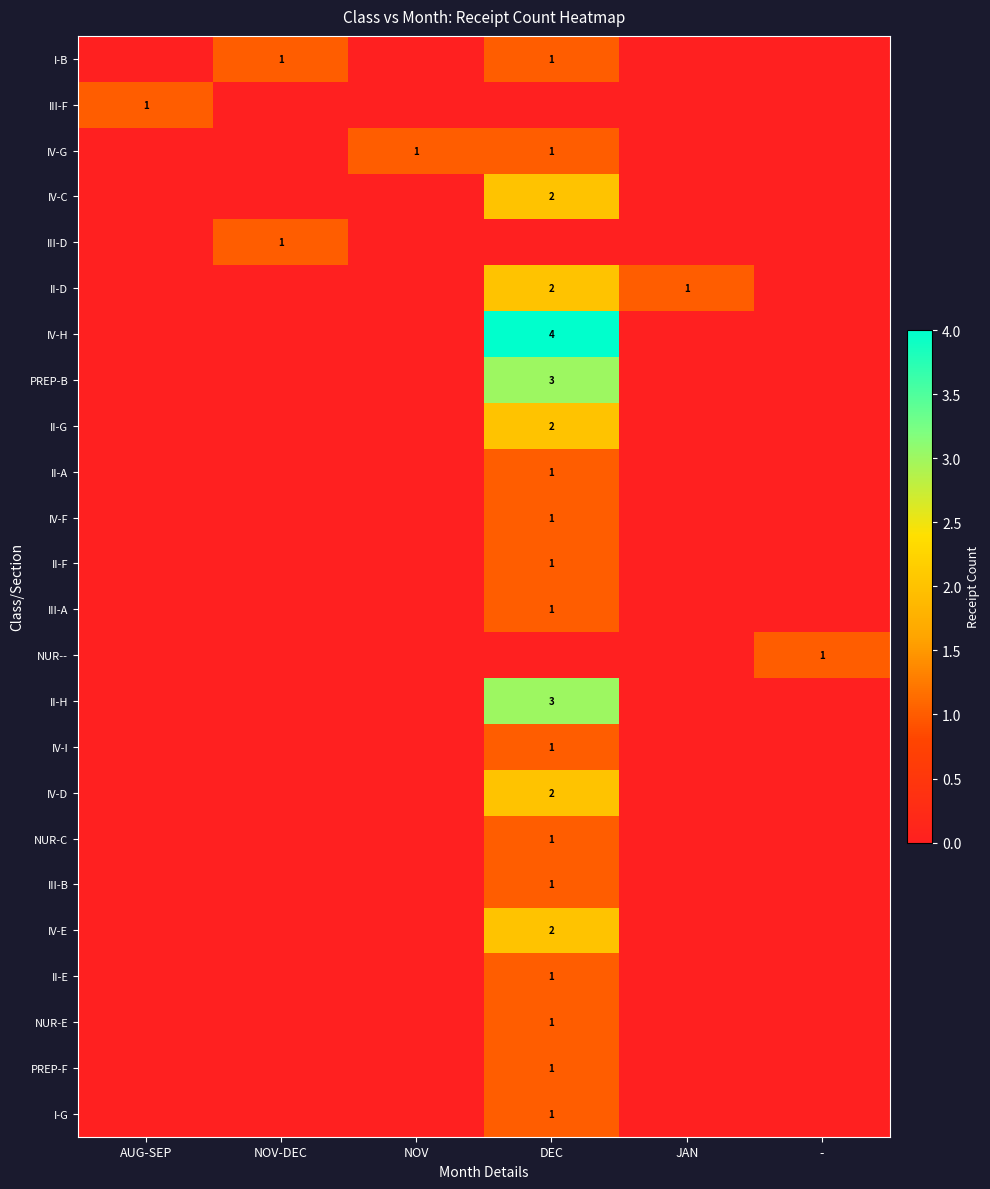

Is it true that IV-C equals 3 at DEC?

False